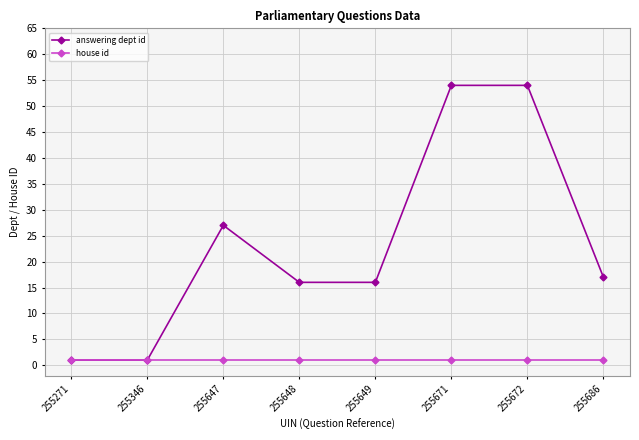

True or false: answering dept id has more than 2 interior local peaks.

False